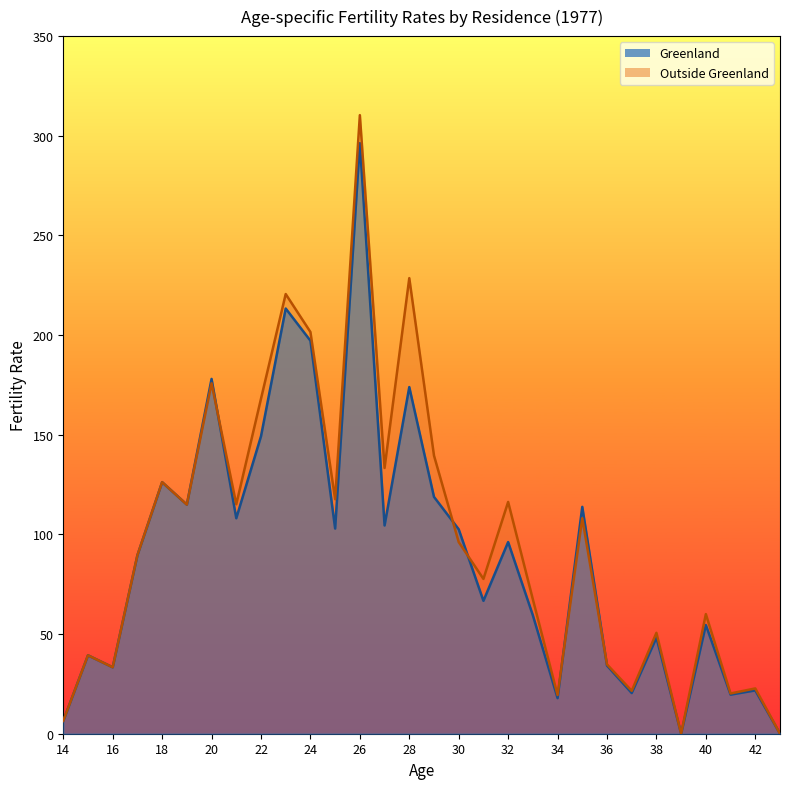

Reading right to left, extract all data points from this chart.

Greenland: 43=0.0	42=21.7	41=19.6	40=54.5	39=0.0	38=48.2	37=20.4	36=34.2	35=113.8	34=17.9	33=59.4	32=96.2	31=66.7	30=102.6	29=118.8	28=173.9	27=104.5	26=296.3	25=102.9	24=197.2	23=213.3	22=149.2	21=108.1	20=178.0	19=114.9	18=126.2	17=89.5	16=33.3	15=39.3	14=6.4
Outside Greenland: 43=0.0	42=22.7	41=20.2	40=60.0	39=0.0	38=50.6	37=21.5	36=34.8	35=108.1	34=19.4	33=67.4	32=116.3	31=77.7	30=96.2	29=139.5	28=228.6	27=133.3	26=310.3	25=117.7	24=201.6	23=220.6	22=168.1	21=115.1	20=175.8	19=114.9	18=126.2	17=89.5	16=33.3	15=39.3	14=6.5